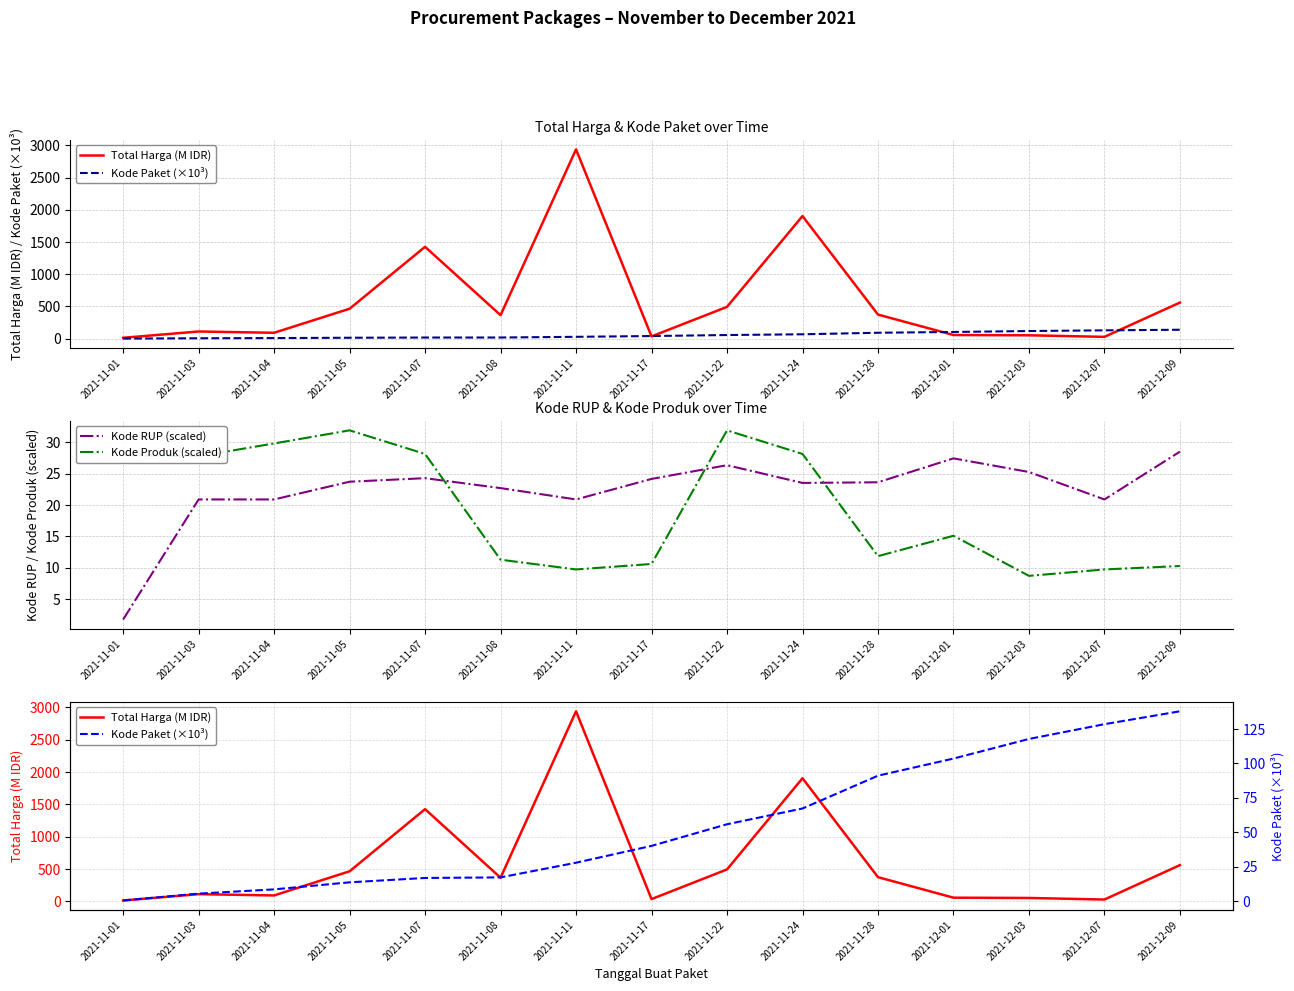

Rank the categories by Kode Paket (×10³) value from lowest to highest.

2021-11-01, 2021-11-03, 2021-11-04, 2021-11-05, 2021-11-07, 2021-11-08, 2021-11-11, 2021-11-17, 2021-11-22, 2021-11-24, 2021-11-28, 2021-12-01, 2021-12-03, 2021-12-07, 2021-12-09